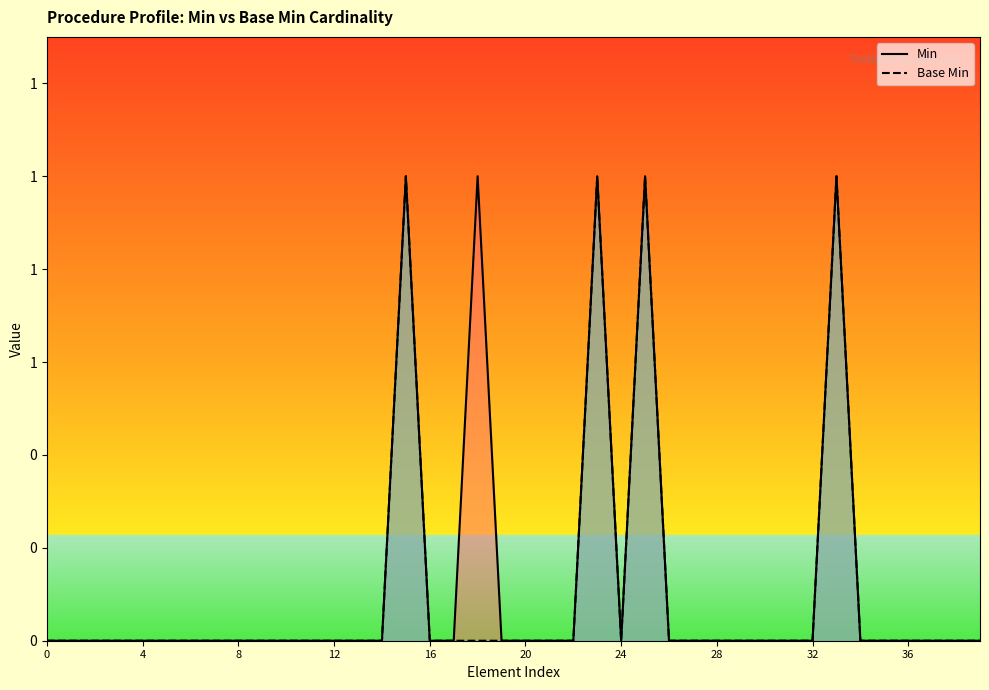

The value of Base Min at 28 is 0. True or false?

True